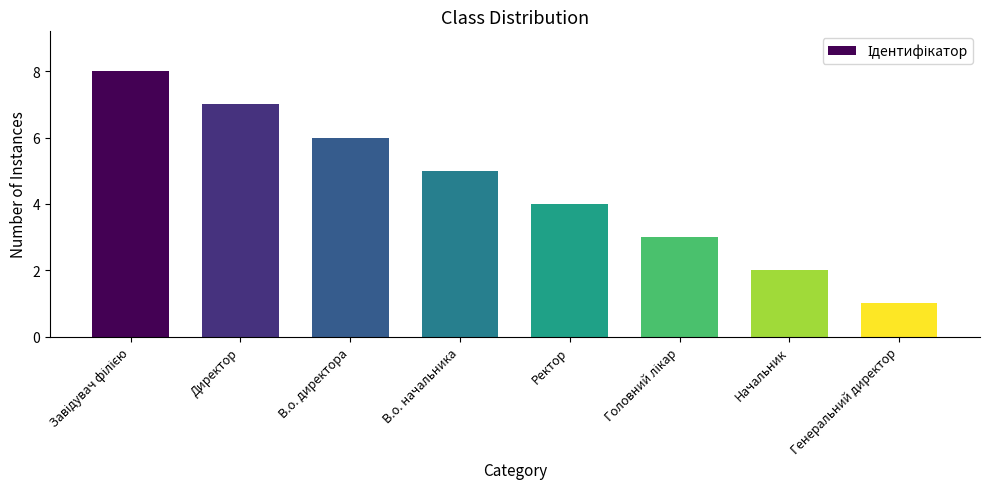

Which category has the lowest value across all series?

Генеральний директор